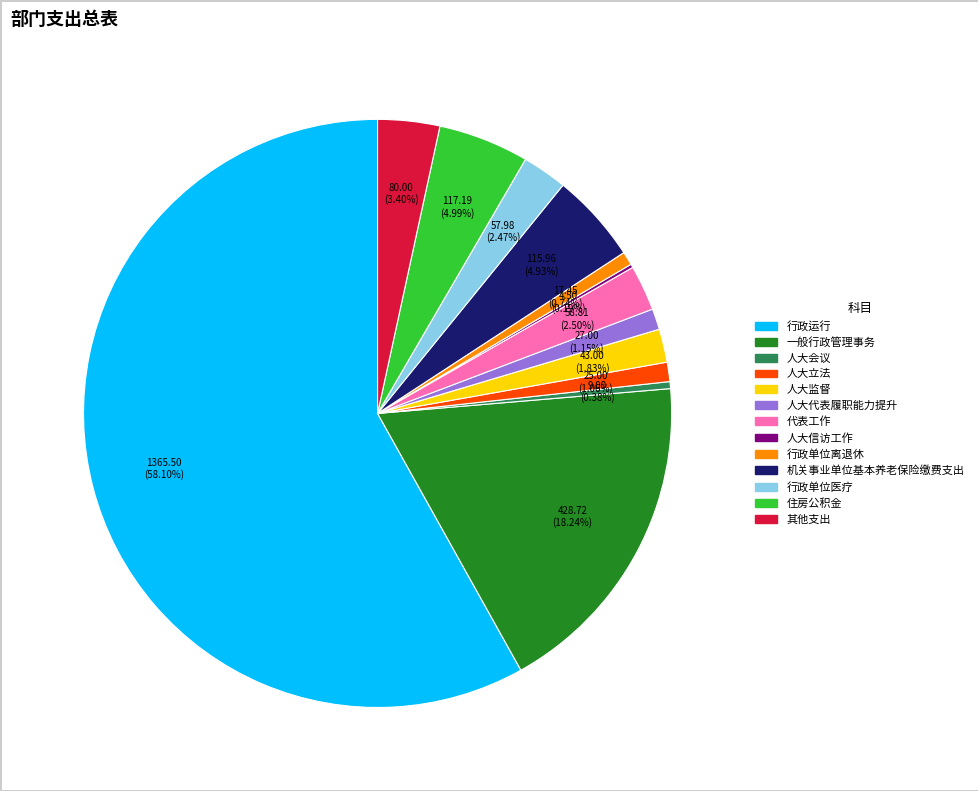

Between 行政单位离退休 and 住房公积金, which is larger?

住房公积金